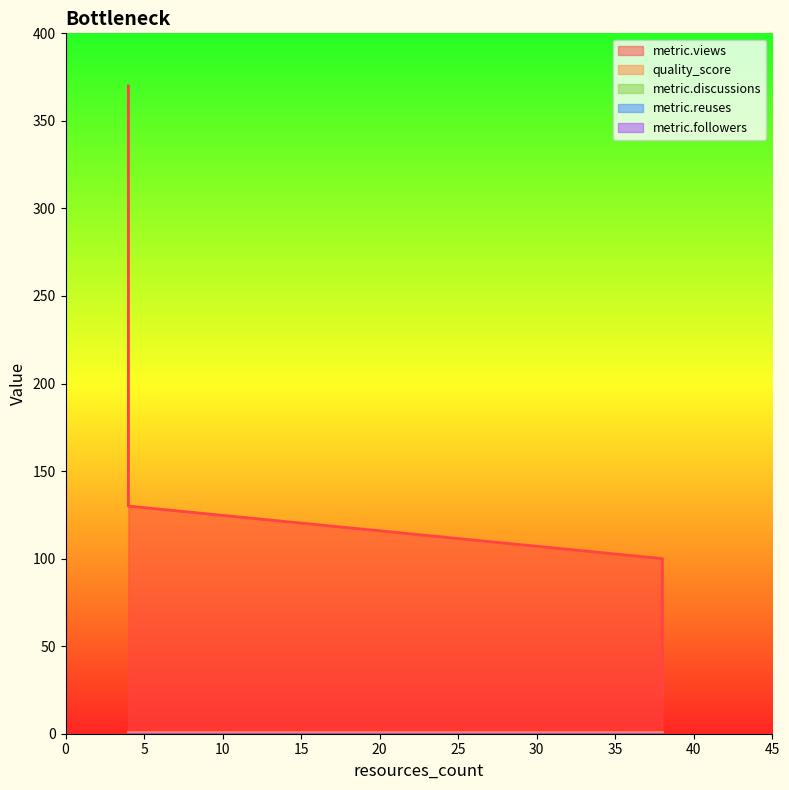

True or false: metric.followers and metric.views cross at least once.

False